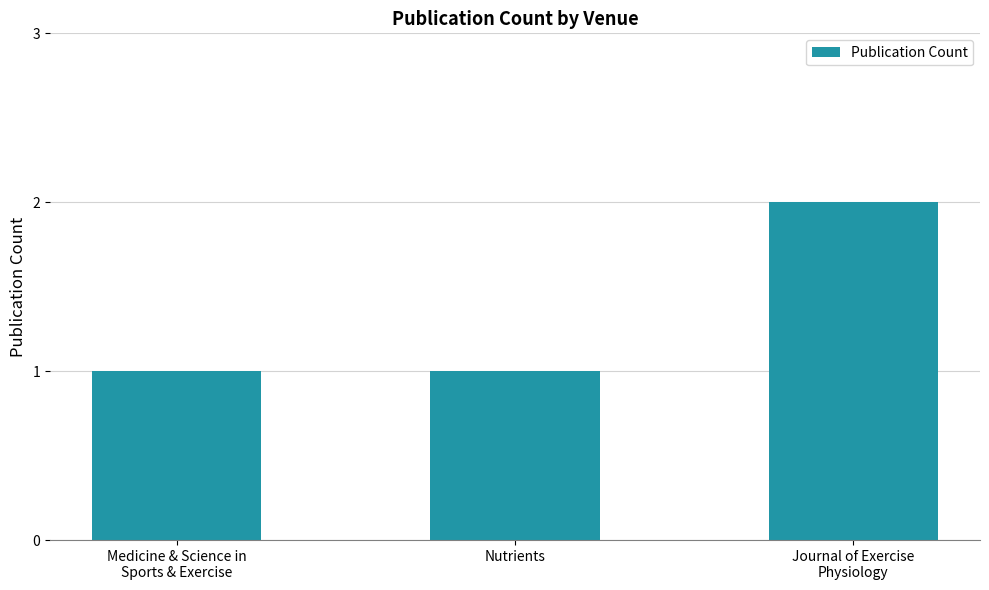

What position from the right is Journal of Exercise
Physiology?

1